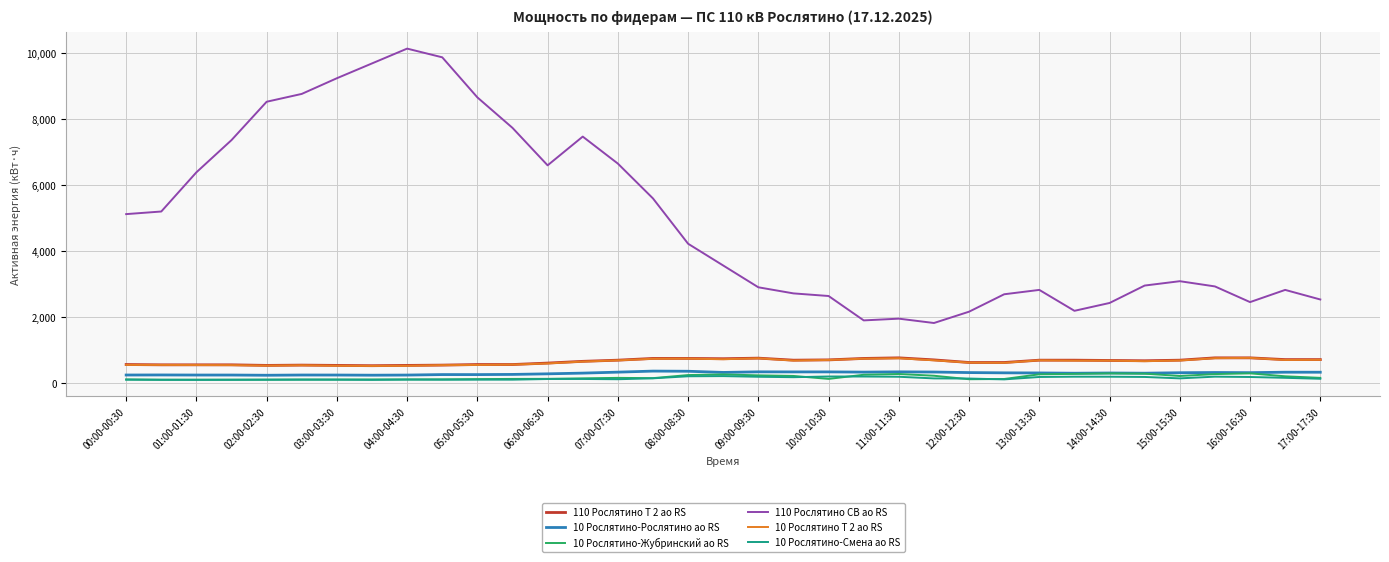

Which series has the largest total across all categories?

110 Рослятино СВ ао RS